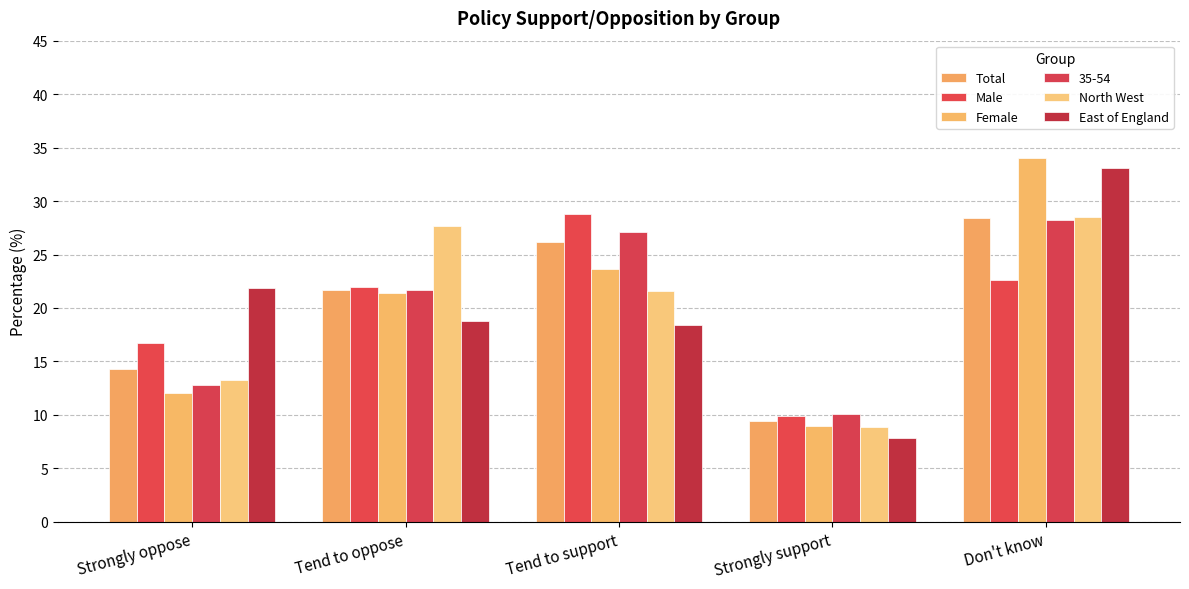

Is the value of Male at Tend to support greater than the value of Total at Tend to oppose?

Yes